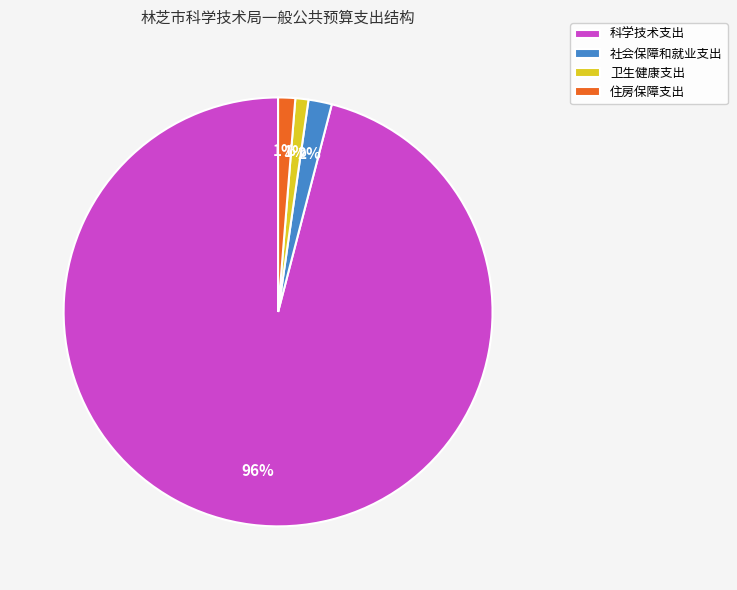

What percentage is the 住房保障支出 slice, to the nearest percent?

1%